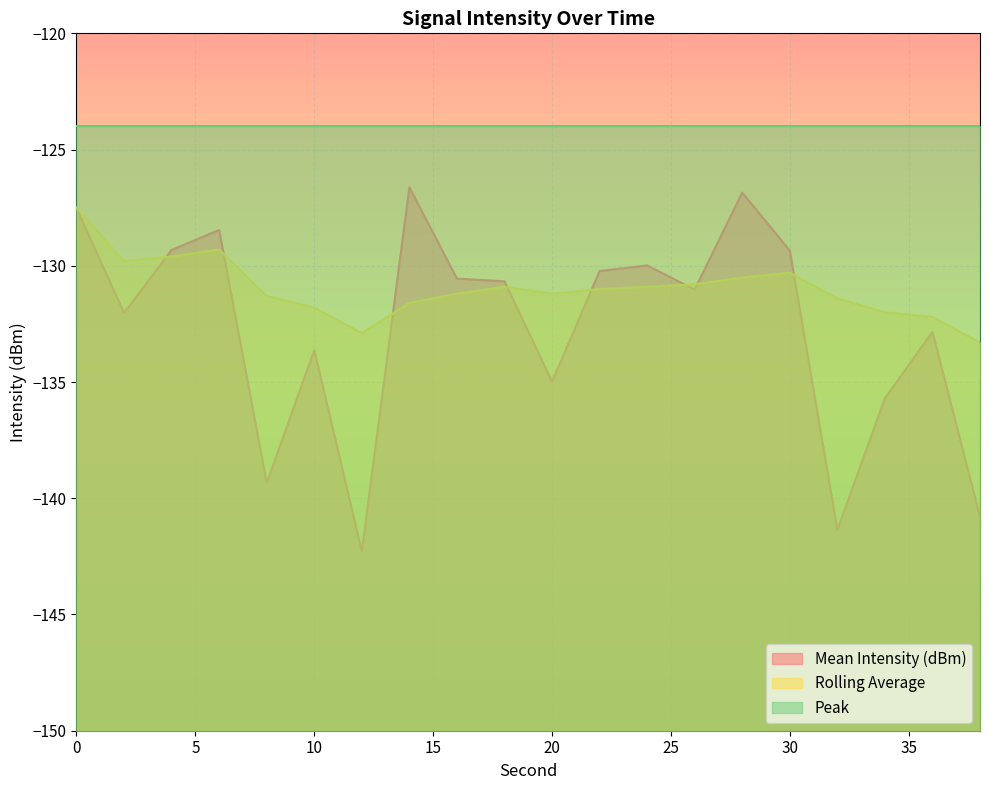

How many data points in Mean Intensity (dBm) are above -130?

7